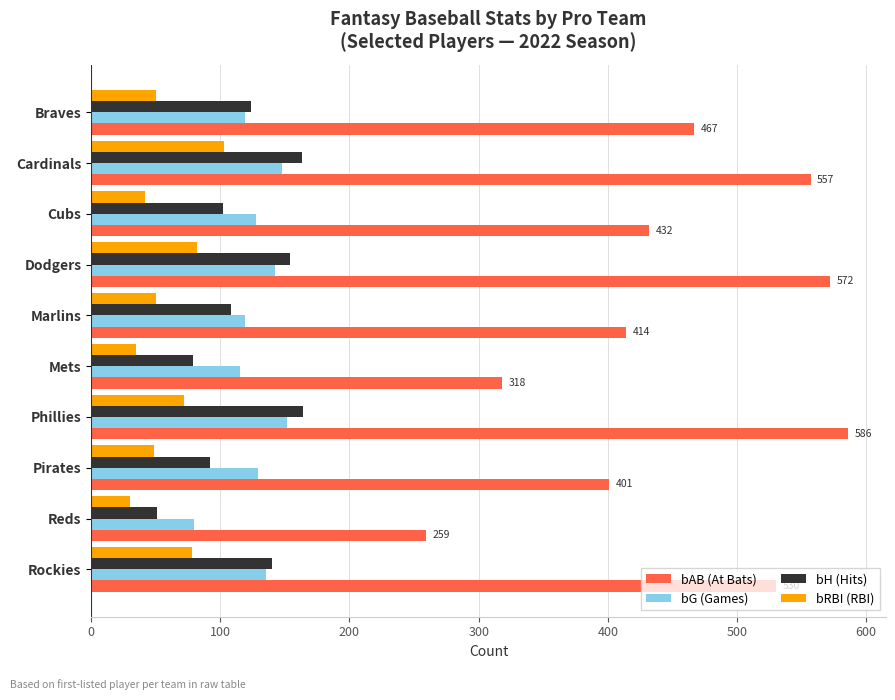

What is the minimum value for bH (Hits)?

51